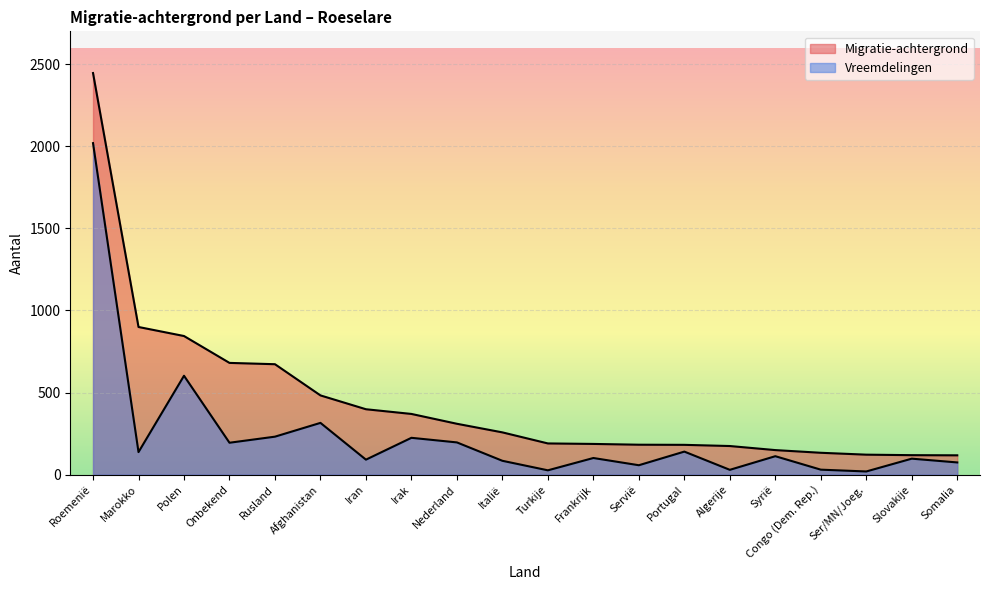

How many data points in Migratie-achtergrond are less than 257?

10